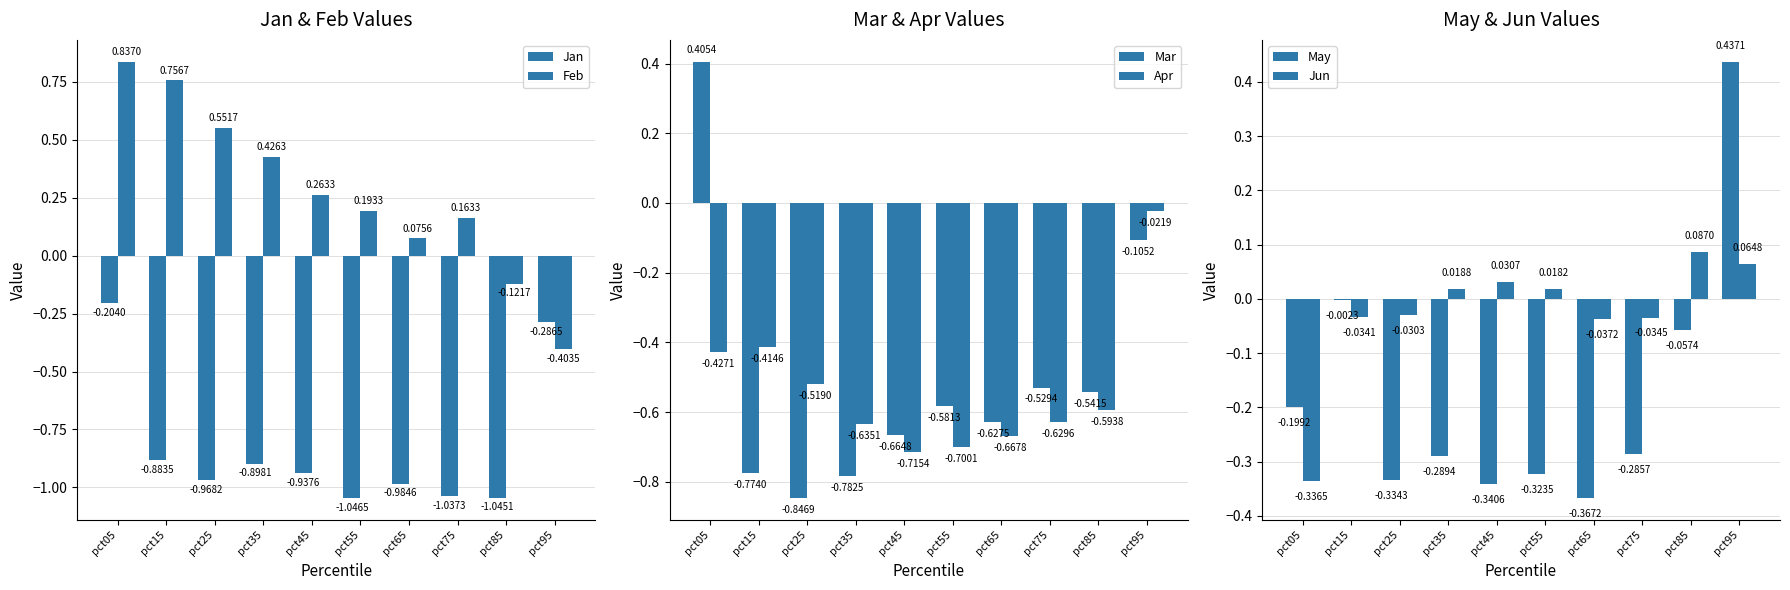

At which label is Jun closest to 0?

pct55